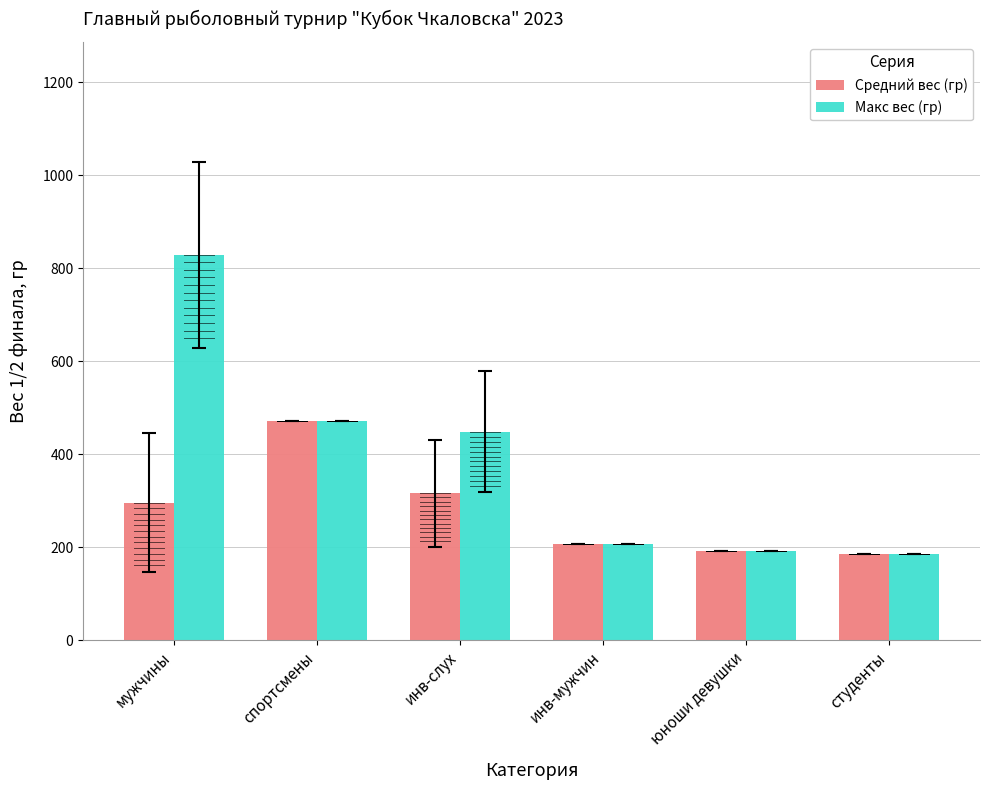

What is the label of the 1st bar from the left?

мужчины